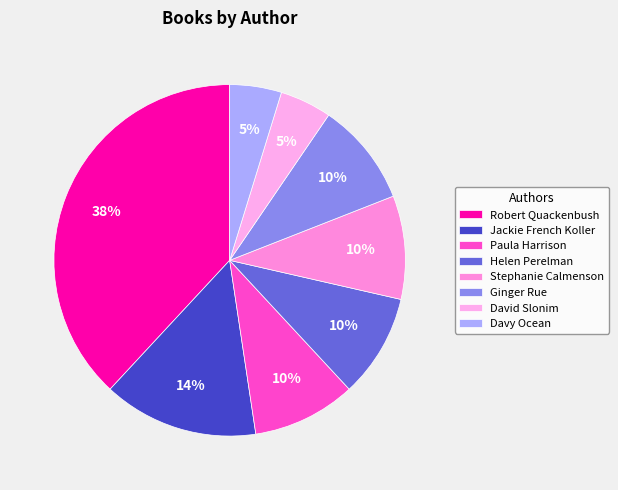

True or false: Jackie French Koller accounts for 14% of the total.

True